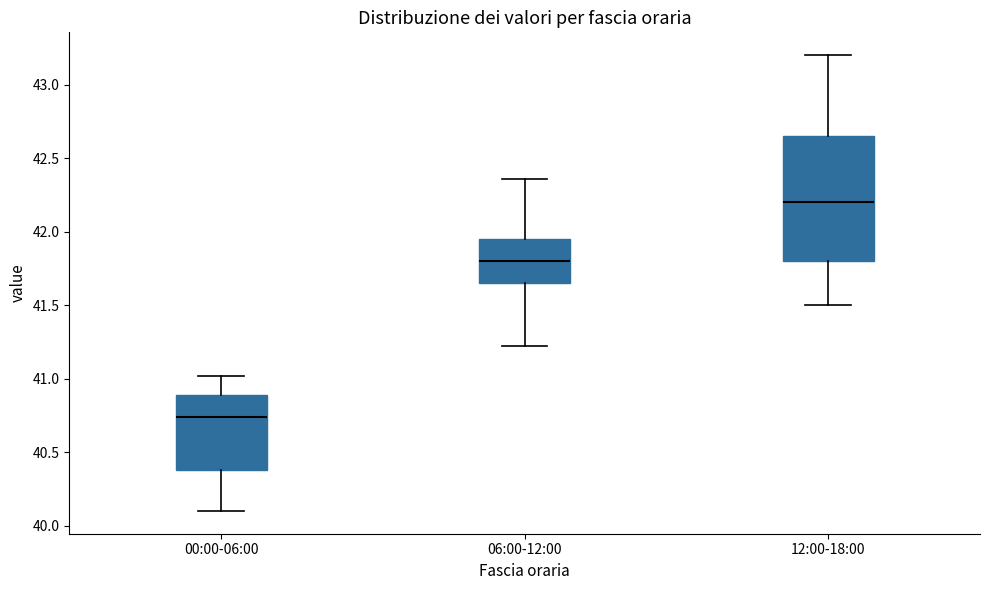

Reading left to right, read every box against the y-axis: the position of its median line, the range the box covers, and the ends of its whiskers. The values are not printed on the chart, so give them approximately, as read against the axis.

00:00-06:00: median 40.75, box 40.40 to 40.90, whiskers 40.10 to 41.00
06:00-12:00: median 41.80, box 41.65 to 41.95, whiskers 41.20 to 42.35
12:00-18:00: median 42.20, box 41.80 to 42.65, whiskers 41.50 to 43.20